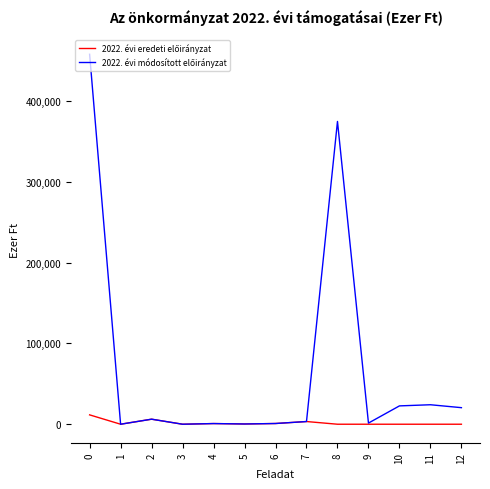

What is the maximum value shown in the chart?

457586